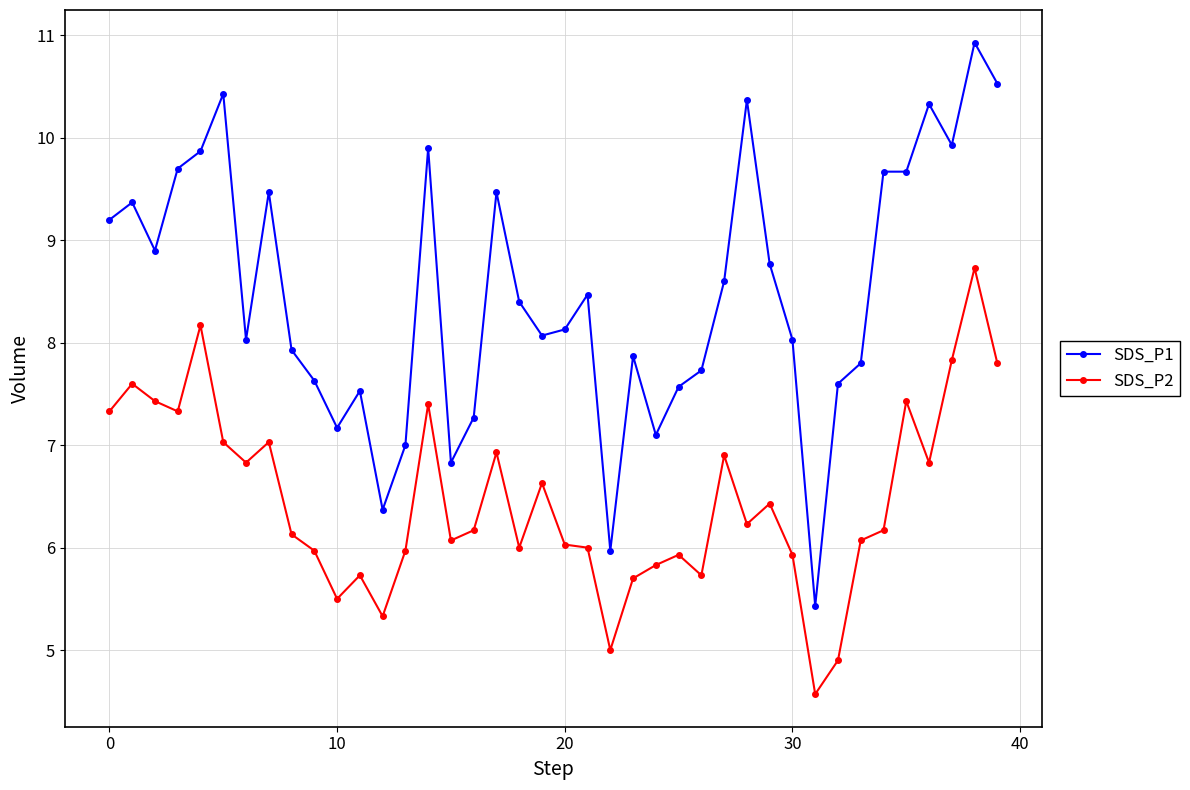

What is the average value of the SDS_P2 series?

6.5